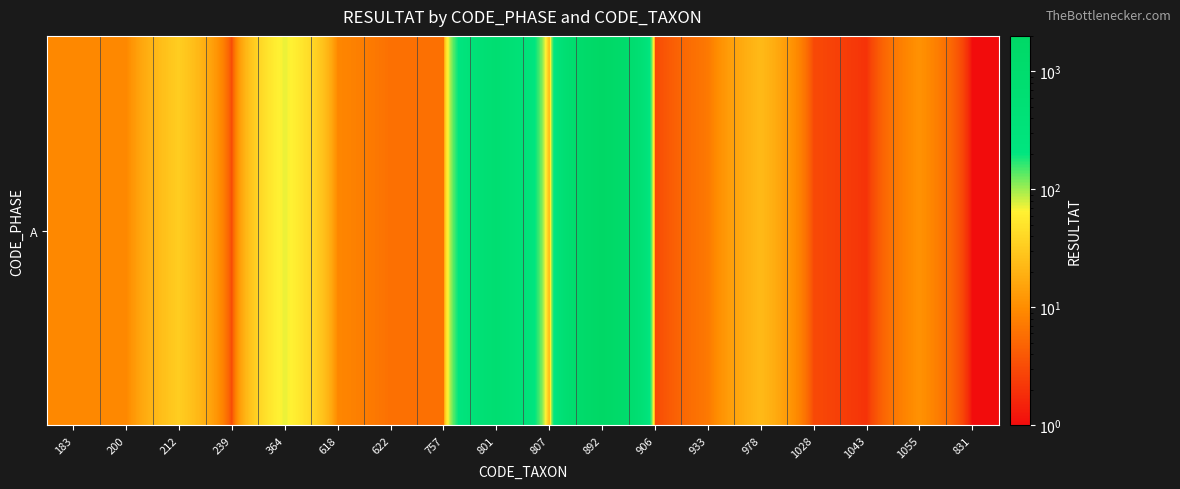

Where is the data nearest to the value 1000?

801